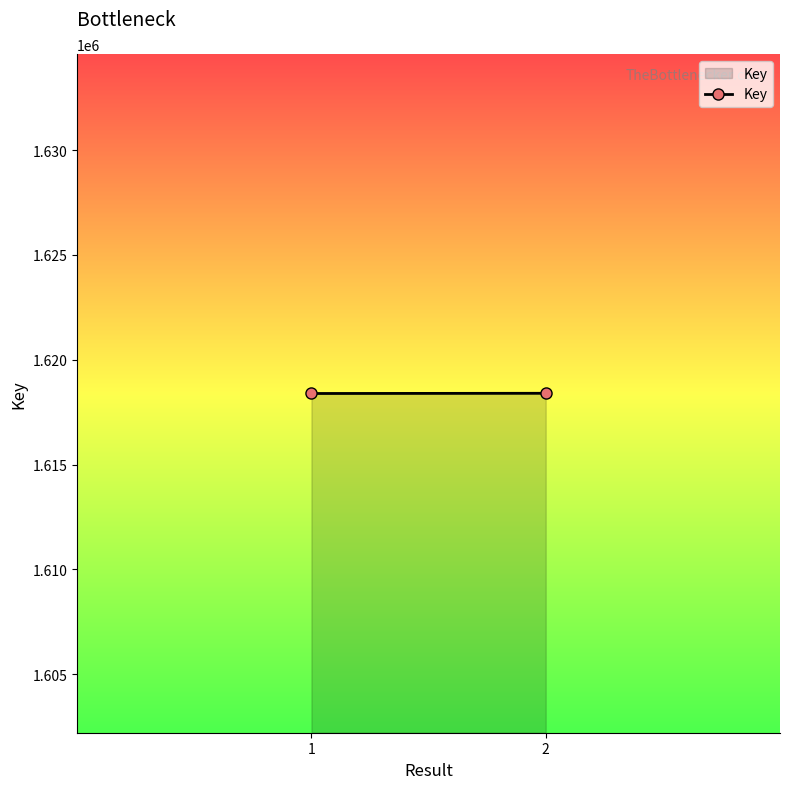

Reading left to right, transcribe all the data shown in this chart.

1618388	1618398